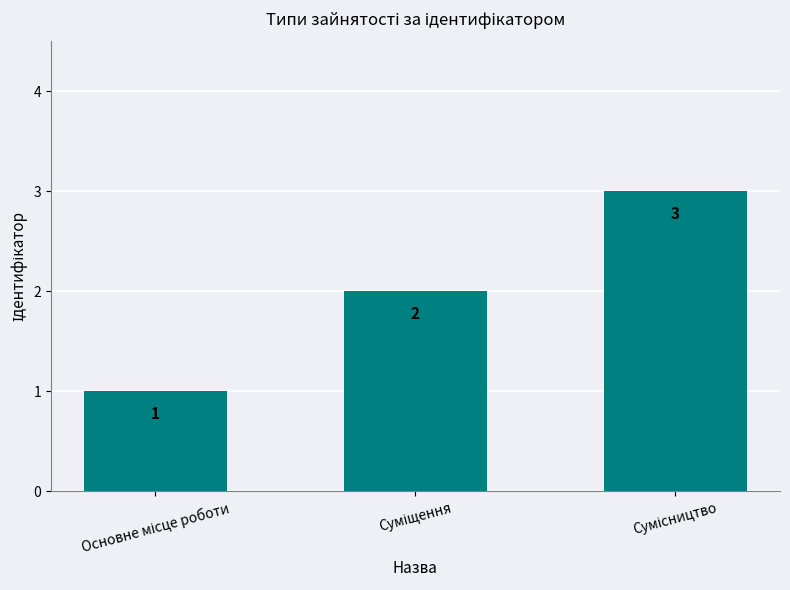

What is the sum of all values?

6